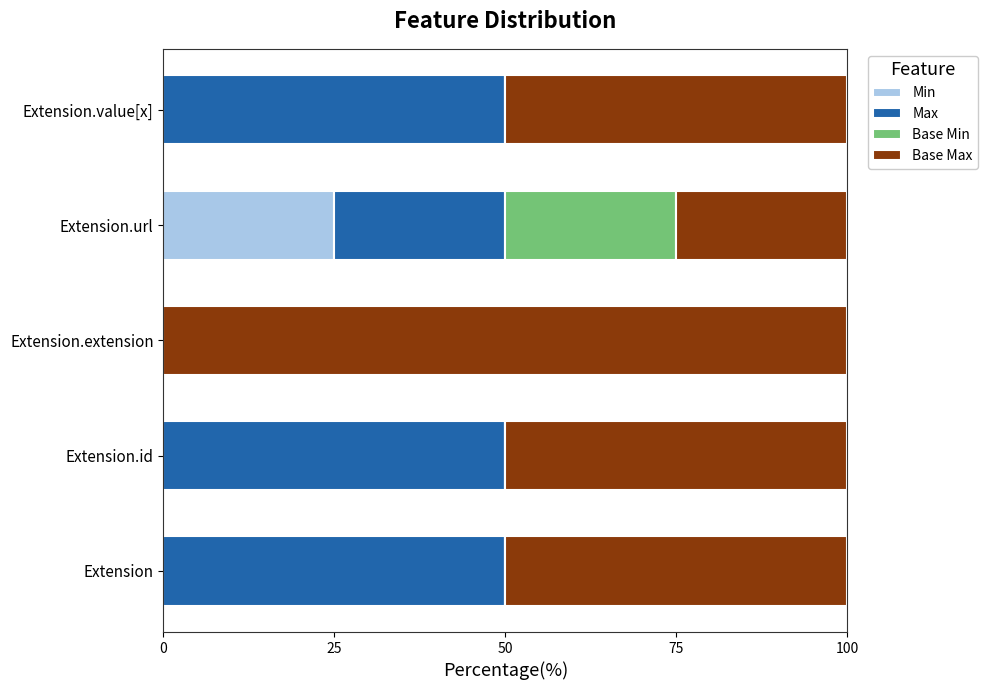

What is the approximate value of Min at Extension.url?

25